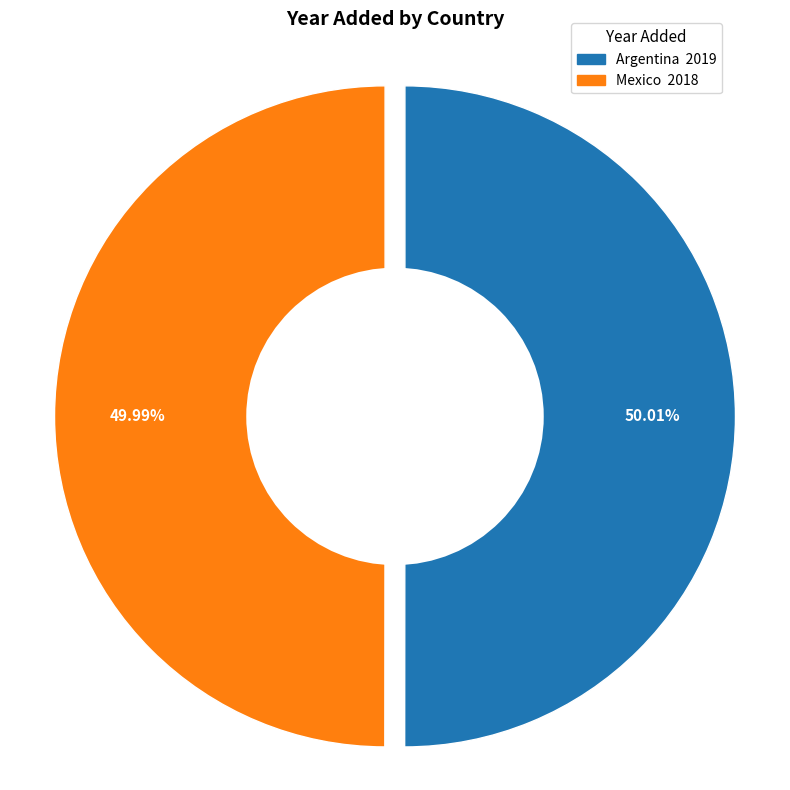

What percentage is the Mexico slice, to the nearest percent?

50%